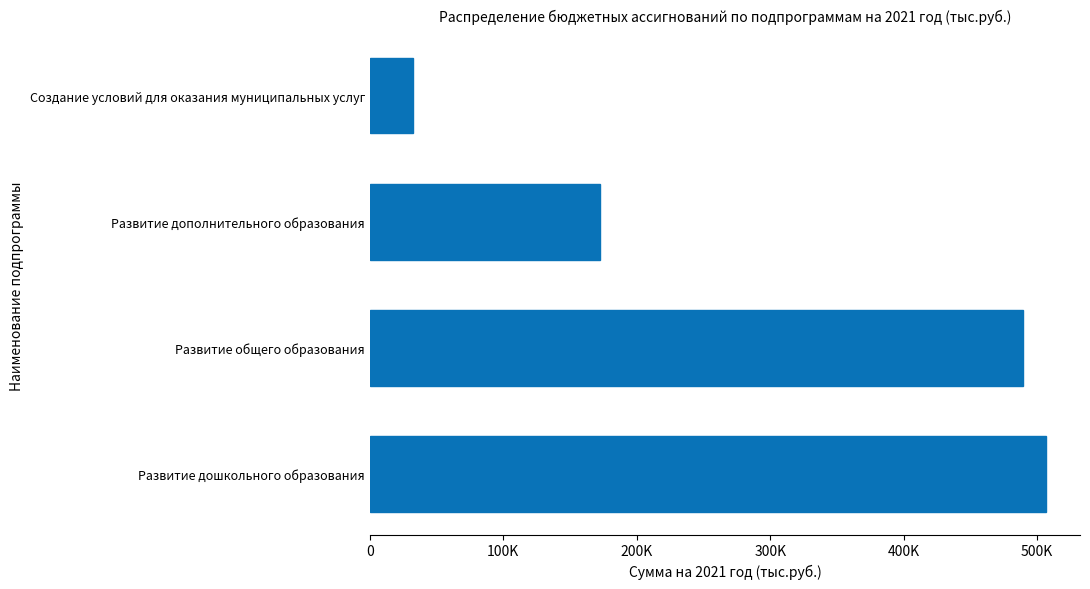

What is the smallest value displayed?

32721.6